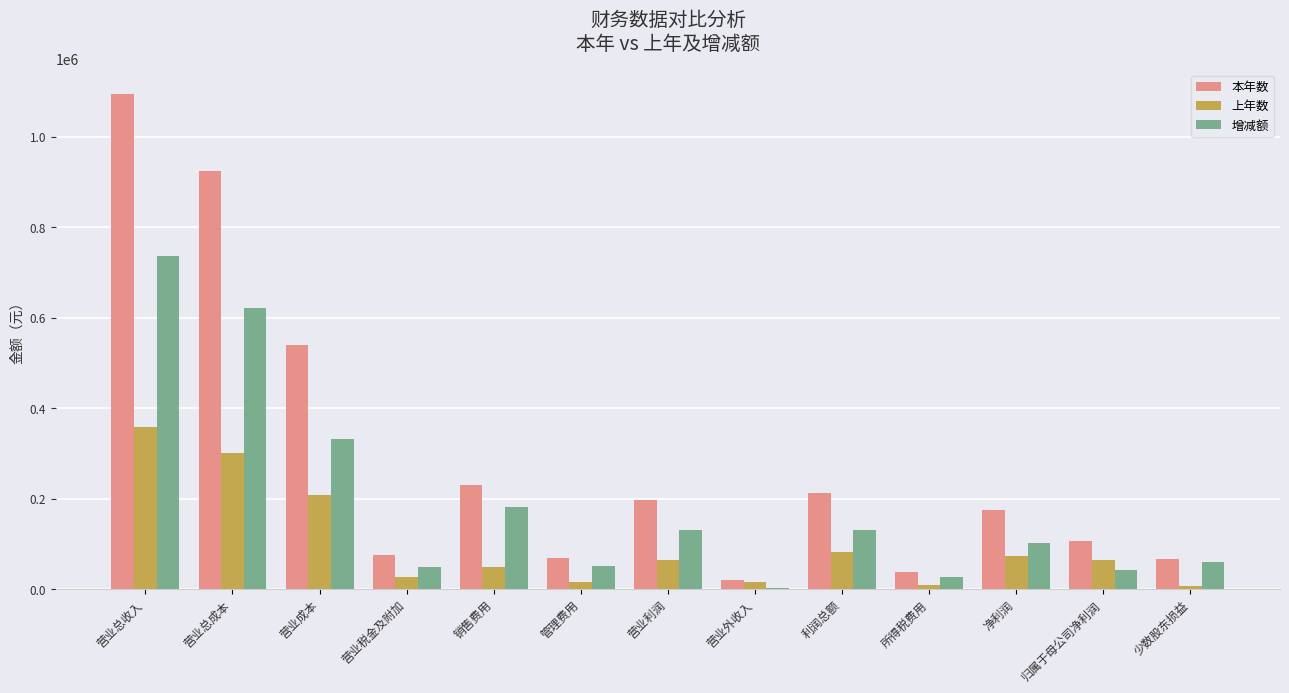

Which series has the largest total across all categories?

本年数